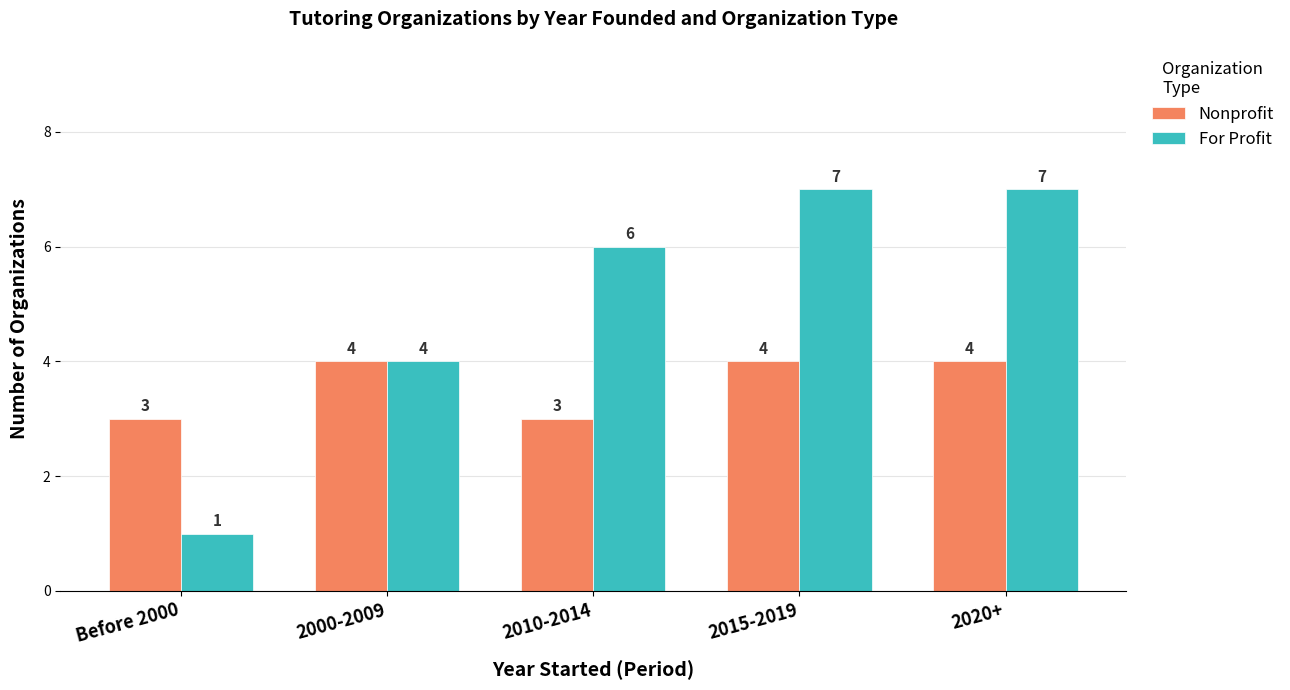

Is the value of For Profit at 2020+ greater than the value of Nonprofit at 2010-2014?

Yes